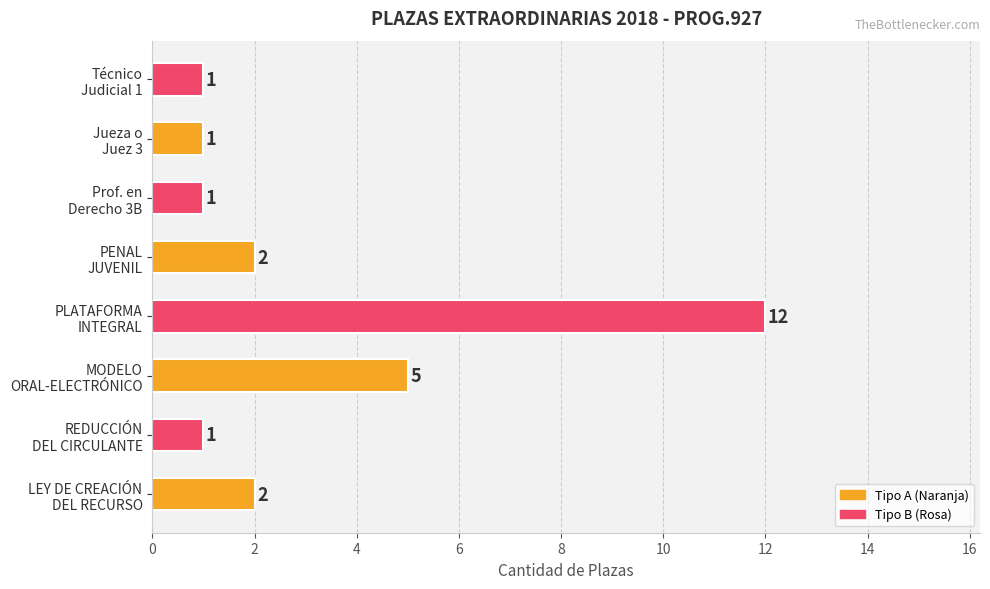

What is the difference between the second highest and minimum values?

4